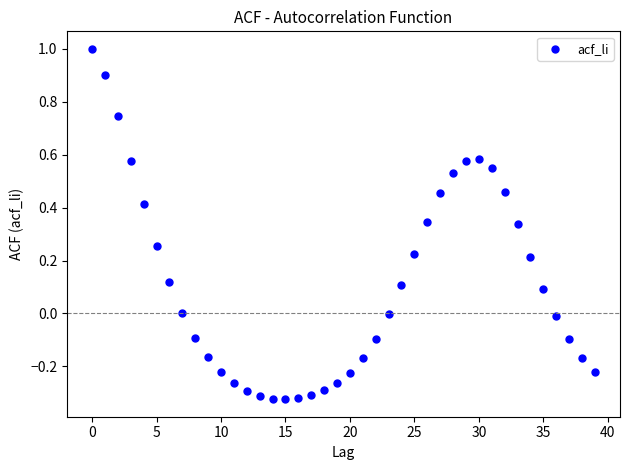

What is the range of Y values (max minus min)?

1.3